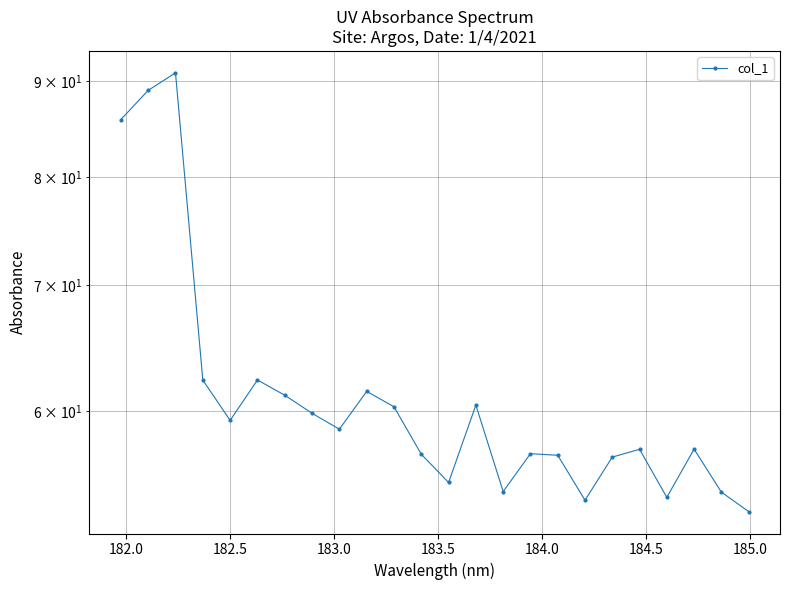

True or false: there are more than 1 points higher than both neighbors.

True